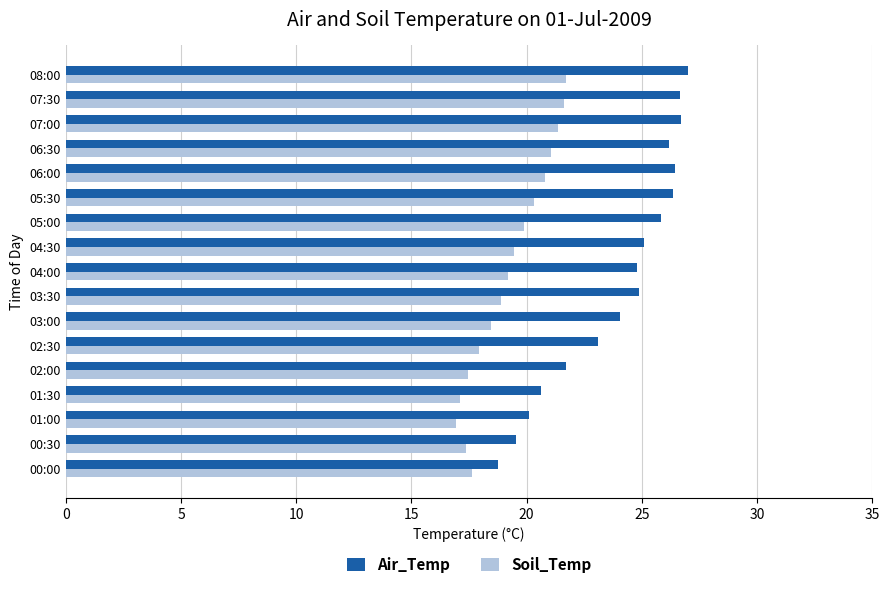

Where is Air_Temp nearest to the value 22?

02:00